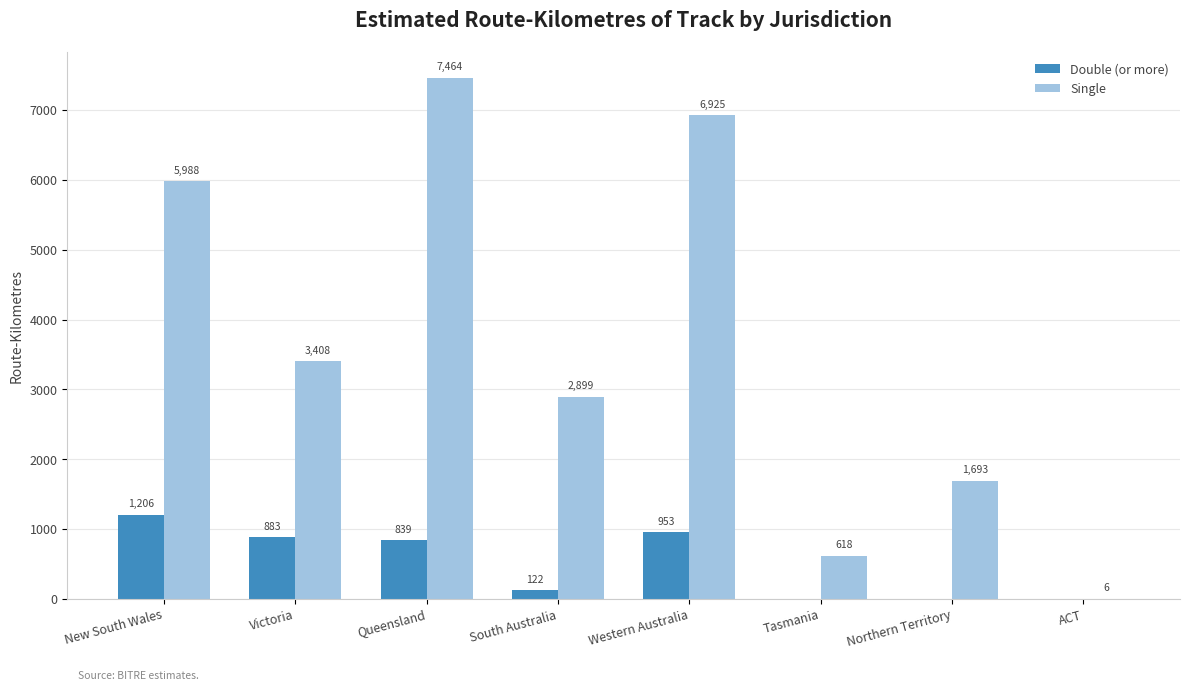

Reading left to right, extract all data points from this chart.

Double (or more): New South Wales=1206	Victoria=883	Queensland=839	South Australia=122	Western Australia=953	Tasmania=0	Northern Territory=0	ACT=0
Single: New South Wales=5988	Victoria=3408	Queensland=7464	South Australia=2899	Western Australia=6925	Tasmania=618	Northern Territory=1693	ACT=6